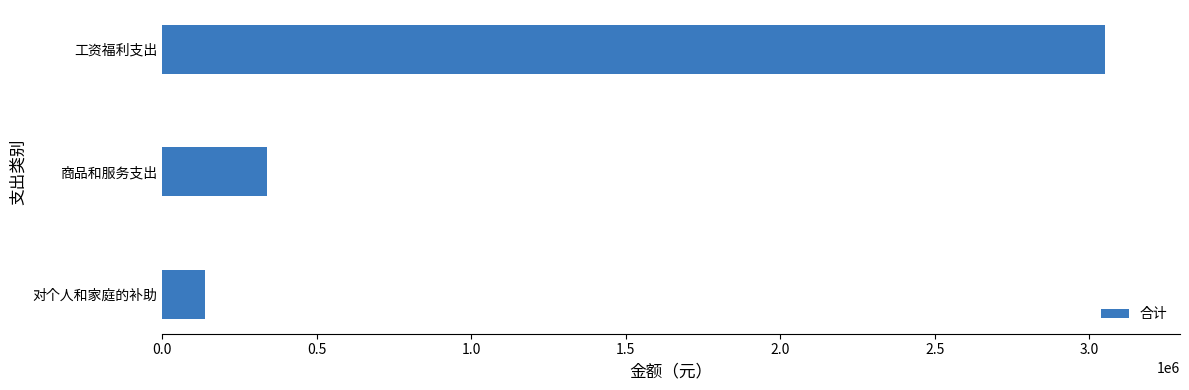

Which has a higher value, 对个人和家庭的补助 or 工资福利支出?

工资福利支出